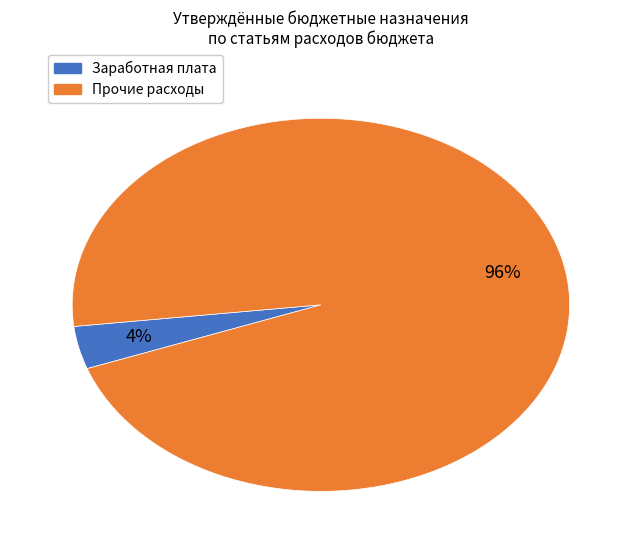

How many segments does this pie chart have?

2